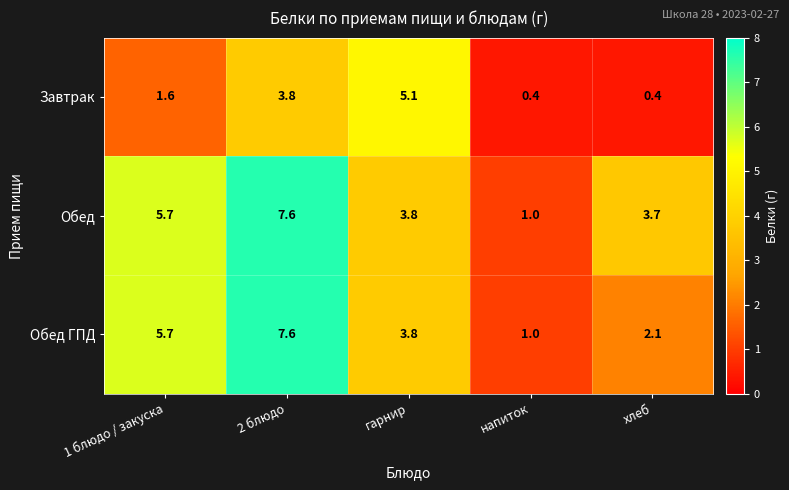

Which series has the largest total across all categories?

Обед